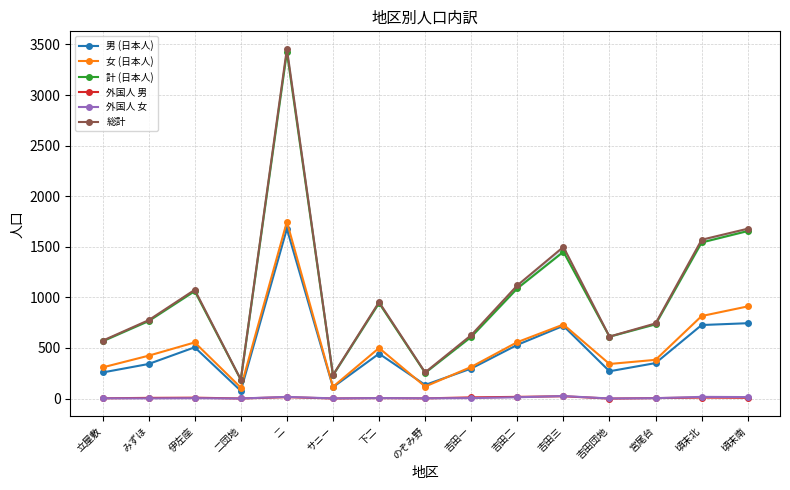

The value of 総計 at 伊左座 is 661. True or false?

False